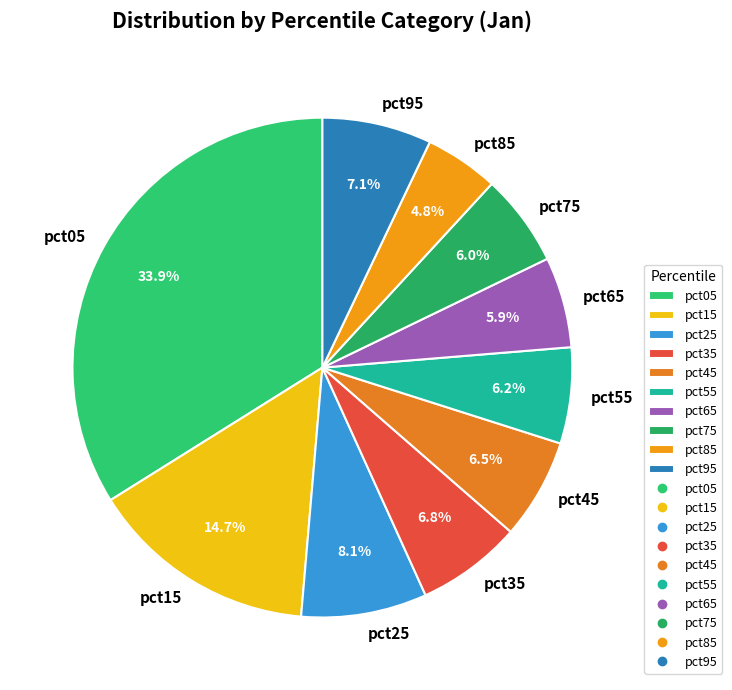

Which has a higher value, pct45 or pct85?

pct45